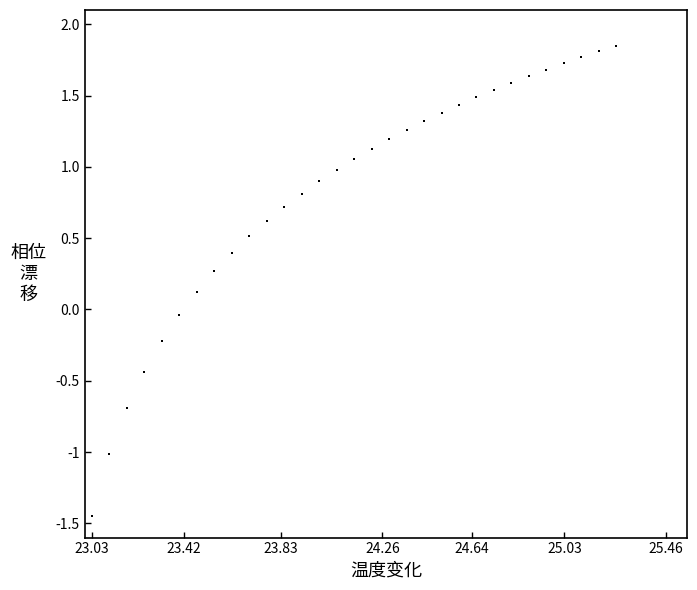

What is the range of X values (max minus min)?

2.2